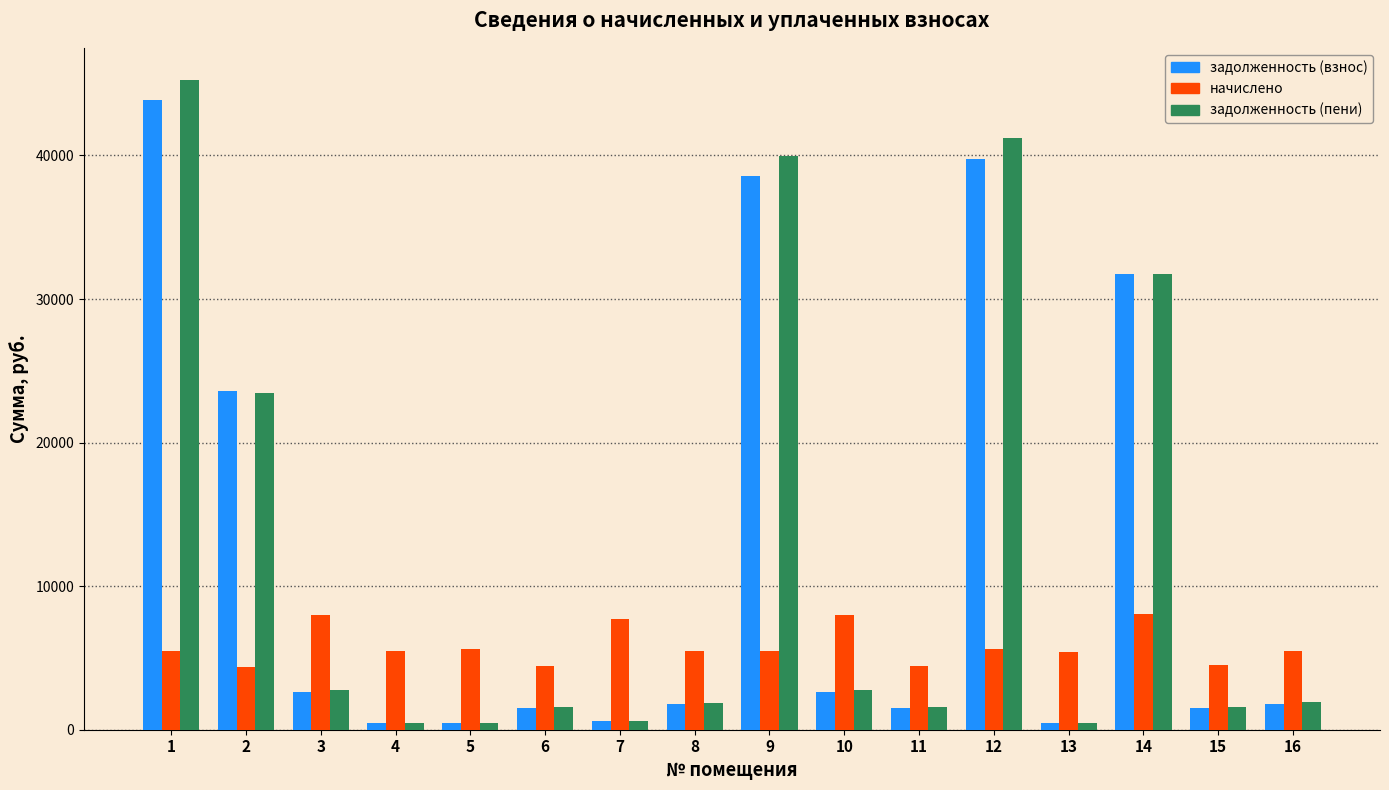

What is the greatest value displayed?

45234.2